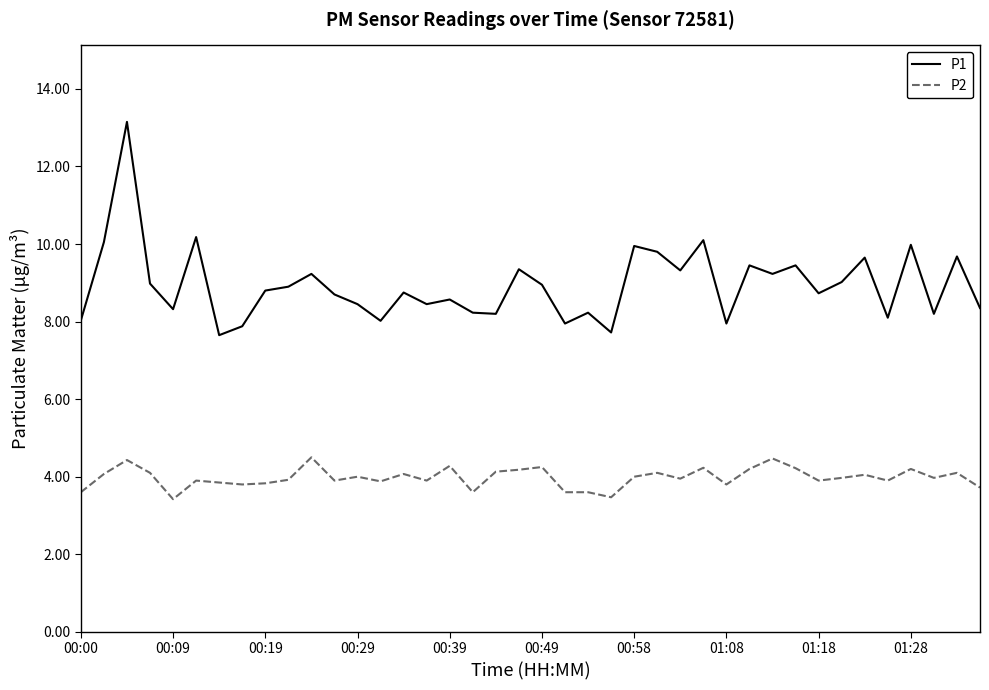

Which series has the widest spread of values?

P1